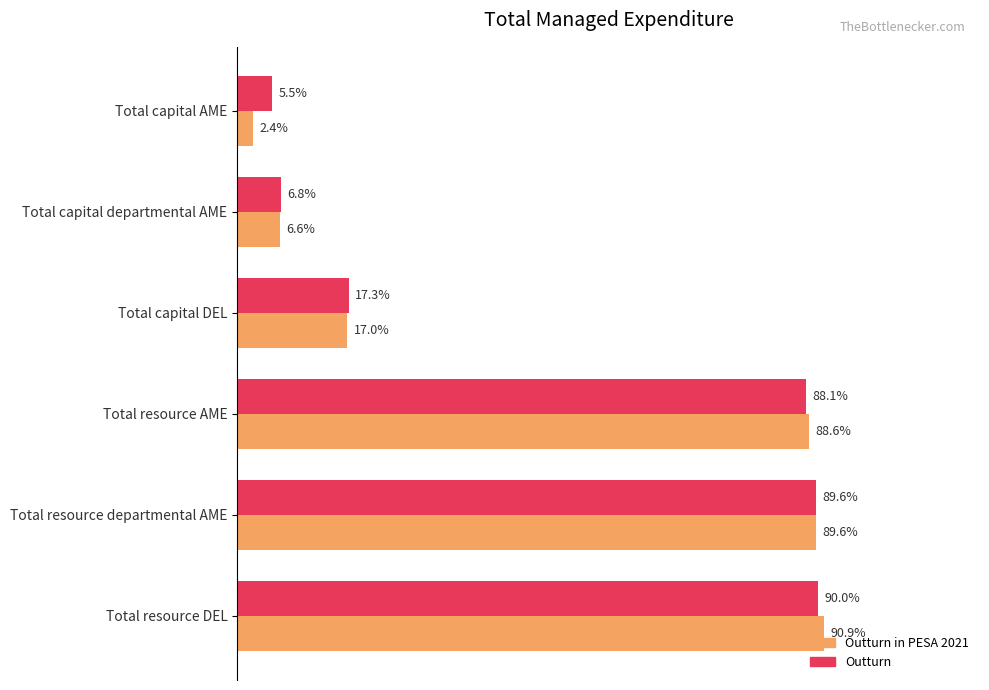

List the series in order of their overall mean, highest first.

Outturn, Outturn in PESA 2021